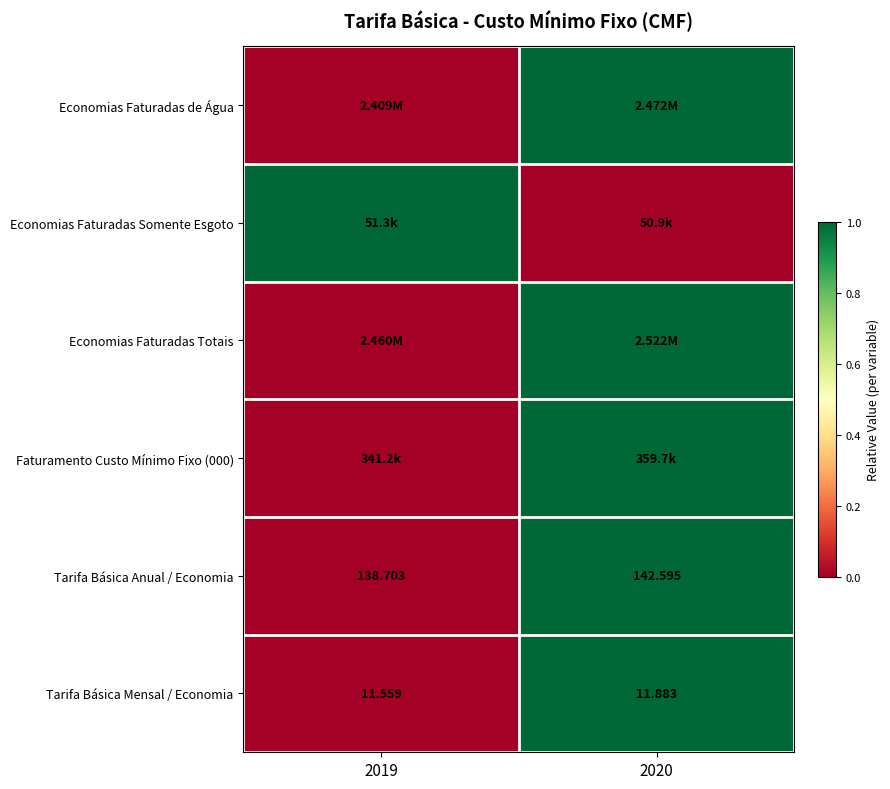

Is the value of Tarifa Básica Anual / Economia at 2019 greater than the value of Tarifa Básica Mensal / Economia at 2020?

Yes